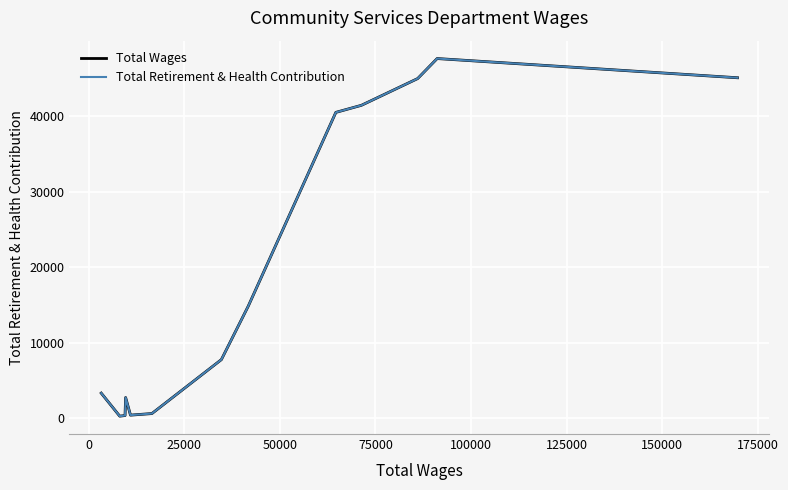

At how many categories does at least one series exceed 2609?

9